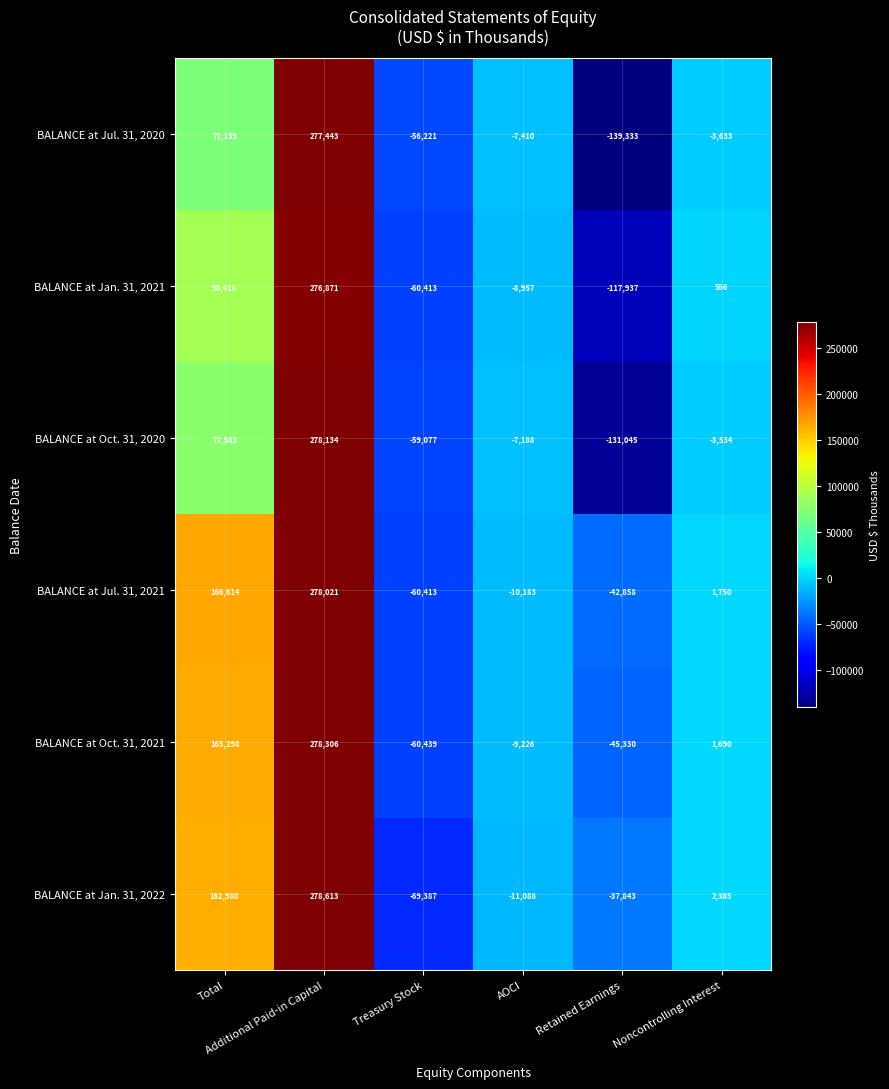

Rank the series by their maximum value, from lowest to highest.

BALANCE at Jan. 31, 2021, BALANCE at Jul. 31, 2020, BALANCE at Jul. 31, 2021, BALANCE at Oct. 31, 2020, BALANCE at Oct. 31, 2021, BALANCE at Jan. 31, 2022